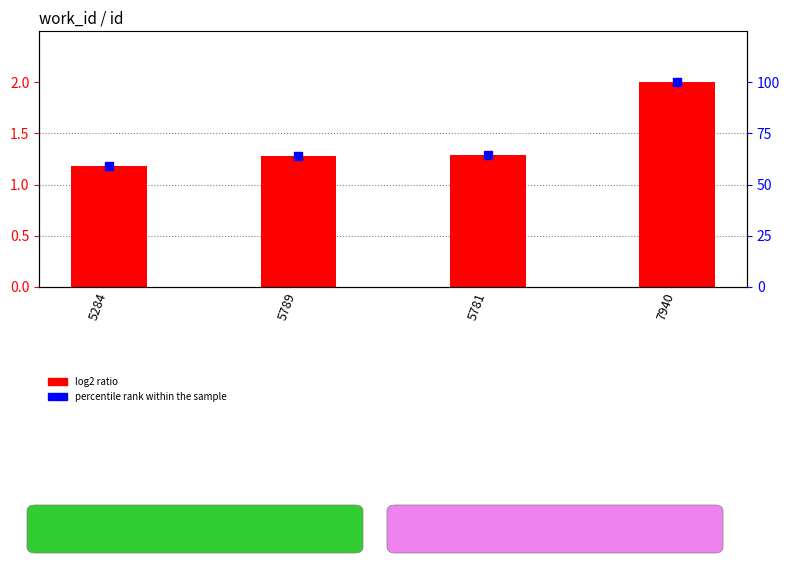

Is the value of log2 ratio at 5781 greater than the value of percentile rank within the sample at 5789?

No